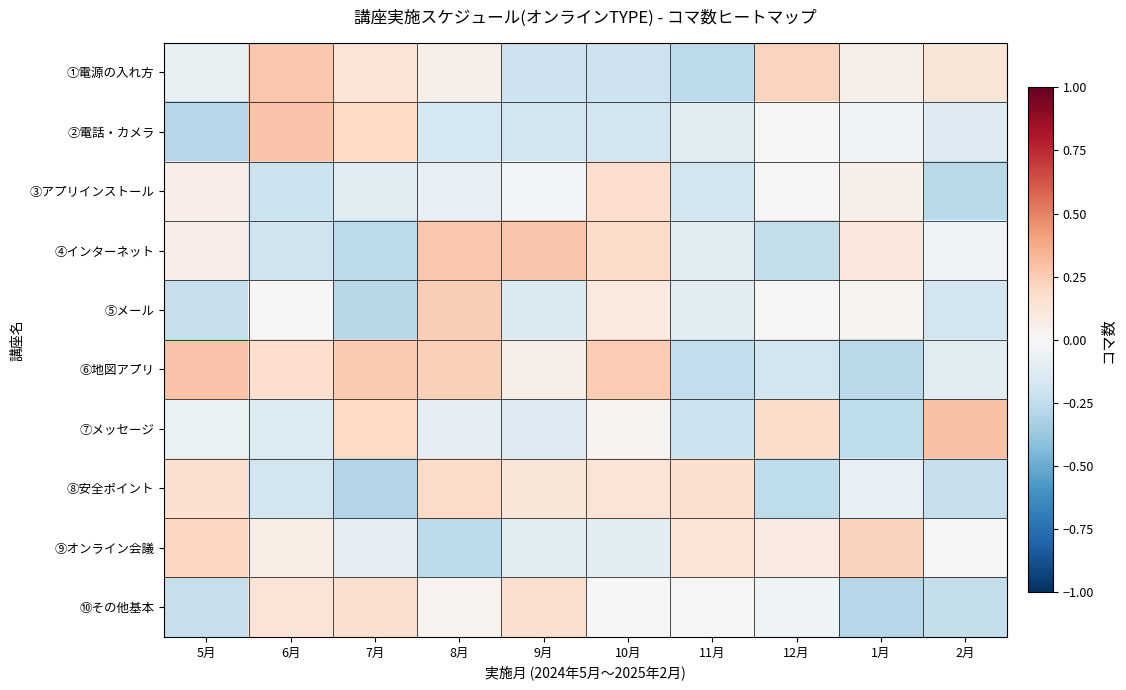

At how many categories does at least one series exceed 0?

10